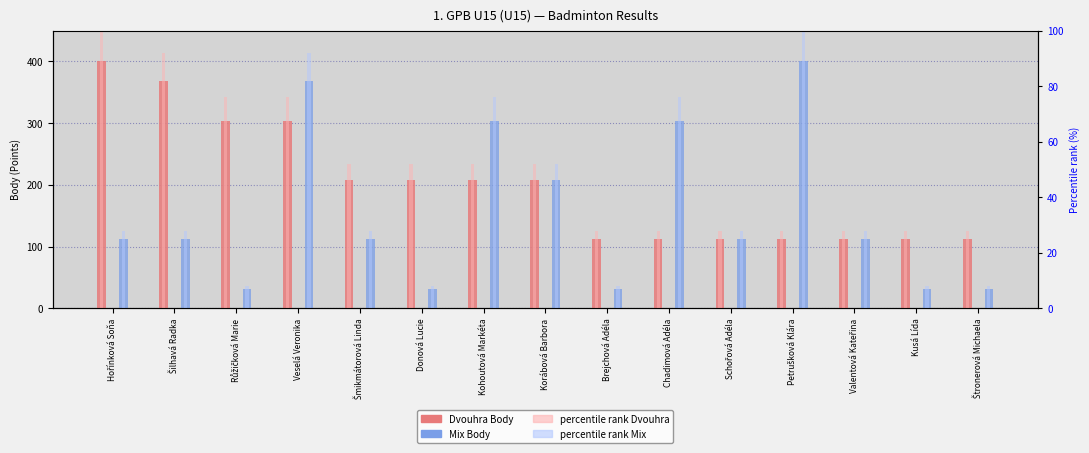

What position from the right is Kohoutová Markéta?

9